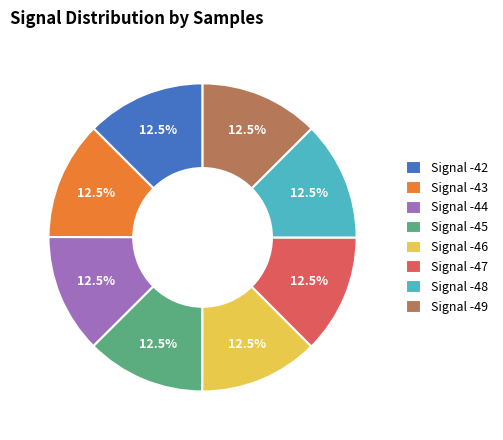

Approximately how many times larger is the value at Signal -48 compared to Signal -45?

1.0